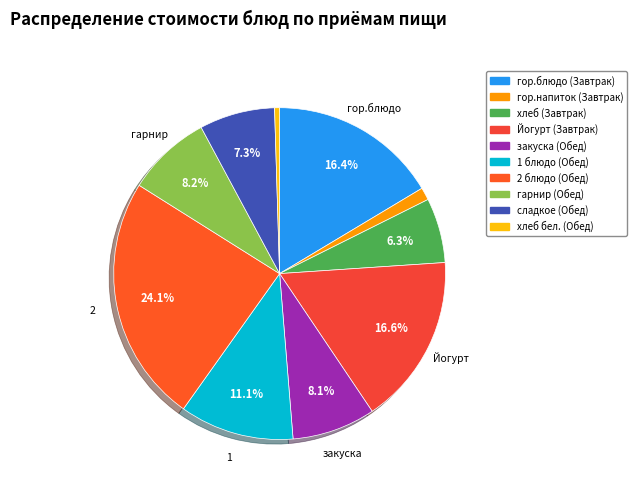

Which slice is the smallest?

хлеб бел. (Обед)